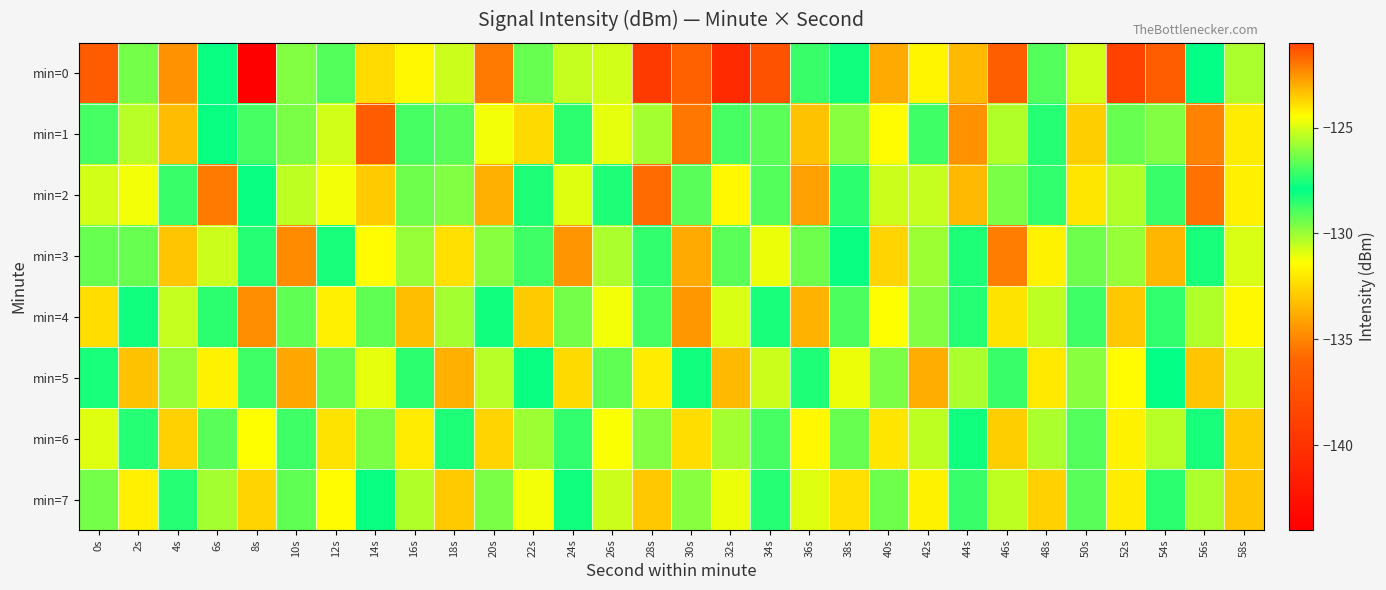

Reading left to right, extract all data points from this chart.

min=0: 0s=-136.6	2s=-126.3	4s=-134.6	6s=-128.1	8s=-144.0	10s=-126.1	12s=-129.1	14s=-123.9	16s=-124.3	18s=-130.6	20s=-135.3	22s=-129.3	24s=-130.5	26s=-130.7	28s=-139.4	30s=-136.3	32s=-140.6	34s=-137.4	36s=-128.7	38s=-127.7	40s=-133.9	42s=-131.6	44s=-133.4	46s=-136.5	48s=-126.8	50s=-130.7	52s=-138.7	54s=-136.6	56s=-127.9	58s=-130.2
min=1: 0s=-128.9	2s=-130.4	4s=-133.4	6s=-127.8	8s=-127.0	10s=-126.2	12s=-125.1	14s=-121.5	16s=-128.8	18s=-129.1	20s=-131.2	22s=-132.5	24s=-127.3	26s=-124.8	28s=-130.1	30s=-135.4	32s=-128.9	34s=-126.7	36s=-133.2	38s=-129.8	40s=-131.5	42s=-127.1	44s=-134.6	46s=-130.3	48s=-128.4	50s=-132.8	52s=-126.5	54s=-129.7	56s=-135.1	58s=-131.9
min=2: 0s=-125.1	2s=-131.2	4s=-128.7	6s=-135.3	8s=-127.8	10s=-130.5	12s=-124.6	14s=-132.9	16s=-129.4	18s=-126.2	20s=-133.7	22s=-128.3	24s=-130.9	26s=-127.5	28s=-135.8	30s=-129.1	32s=-131.6	34s=-126.8	36s=-134.2	38s=-128.5	40s=-130.7	42s=-125.3	44s=-133.4	46s=-129.6	48s=-127.2	50s=-132.1	52s=-130.3	54s=-128.7	56s=-135.6	58s=-131.8
min=3: 0s=-129.3	2s=-126.5	4s=-133.1	6s=-130.7	8s=-127.4	10s=-134.8	12s=-128.2	14s=-131.5	16s=-125.9	18s=-132.3	20s=-129.8	22s=-127.1	24s=-134.5	26s=-130.2	28s=-128.6	30s=-133.9	32s=-126.7	34s=-131.1	36s=-129.4	38s=-127.8	40s=-132.6	42s=-130.0	44s=-128.3	46s=-135.2	48s=-131.7	50s=-126.4	52s=-129.9	54s=-133.5	56s=-127.6	58s=-130.8
min=4: 0s=-132.4	2s=-128.1	4s=-130.6	6s=-127.3	8s=-134.7	10s=-129.2	12s=-131.8	14s=-126.6	16s=-133.3	18s=-130.1	20s=-127.7	22s=-132.9	24s=-129.5	26s=-131.2	28s=-127.0	30s=-134.4	32s=-130.8	34s=-128.2	36s=-133.6	38s=-126.9	40s=-131.4	42s=-129.7	44s=-127.4	46s=-132.2	48s=-130.5	50s=-128.8	52s=-133.0	54s=-127.2	56s=-130.3	58s=-131.6
min=5: 0s=-127.6	2s=-133.2	4s=-129.9	6s=-131.7	8s=-127.1	10s=-134.0	12s=-129.3	14s=-131.0	16s=-128.5	18s=-133.7	20s=-130.4	22s=-127.8	24s=-132.5	26s=-129.2	28s=-131.9	30s=-128.1	32s=-133.4	34s=-130.7	36s=-128.3	38s=-131.1	40s=-129.6	42s=-133.8	44s=-130.2	46s=-128.7	48s=-132.0	50s=-129.8	52s=-131.5	54s=-127.9	56s=-133.1	58s=-130.6
min=6: 0s=-130.9	2s=-128.4	4s=-132.7	6s=-129.1	8s=-131.4	10s=-128.8	12s=-132.2	14s=-129.6	16s=-131.9	18s=-128.3	20s=-132.6	22s=-130.0	24s=-128.6	26s=-131.3	28s=-129.7	30s=-132.4	32s=-130.1	34s=-128.9	36s=-131.6	38s=-129.3	40s=-132.1	42s=-130.5	44s=-128.1	46s=-132.8	48s=-130.2	50s=-129.0	52s=-131.7	54s=-130.4	56s=-128.2	58s=-132.9
min=7: 0s=-129.5	2s=-131.8	4s=-127.4	6s=-130.1	8s=-132.6	10s=-129.2	12s=-131.5	14s=-127.8	16s=-130.3	18s=-132.9	20s=-129.6	22s=-131.2	24s=-128.1	26s=-130.7	28s=-133.0	30s=-129.8	32s=-131.1	34s=-128.4	36s=-130.9	38s=-132.3	40s=-129.4	42s=-131.7	44s=-128.7	46s=-130.5	48s=-132.7	50s=-129.1	52s=-131.9	54s=-128.5	56s=-130.2	58s=-133.1